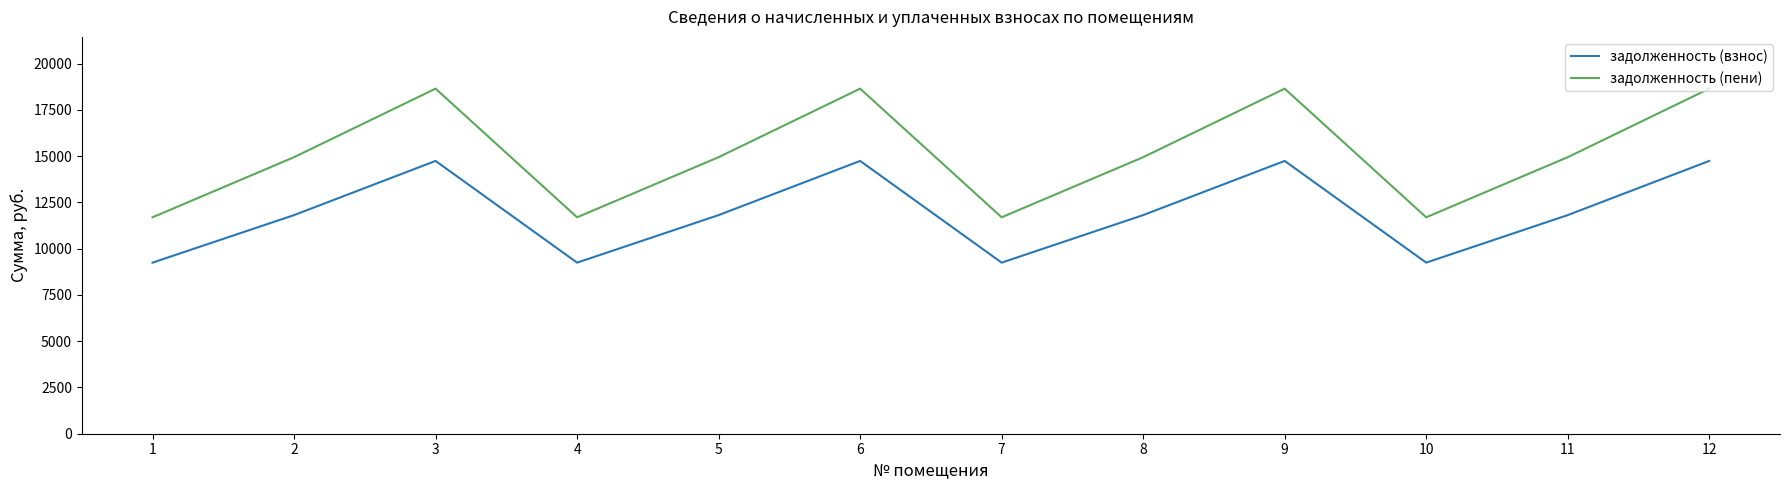

What is the total value across all series at 4?

20939.0